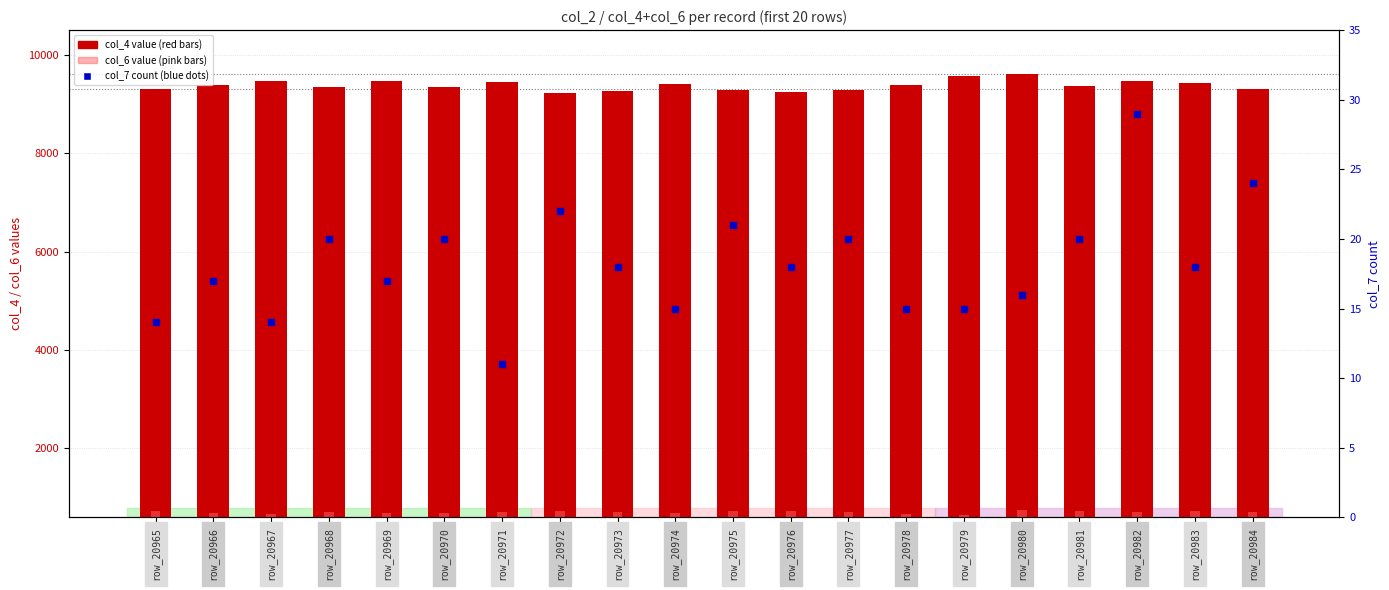

What are all the series names shown in the legend?

col_4 value, col_6 value, col_7 count